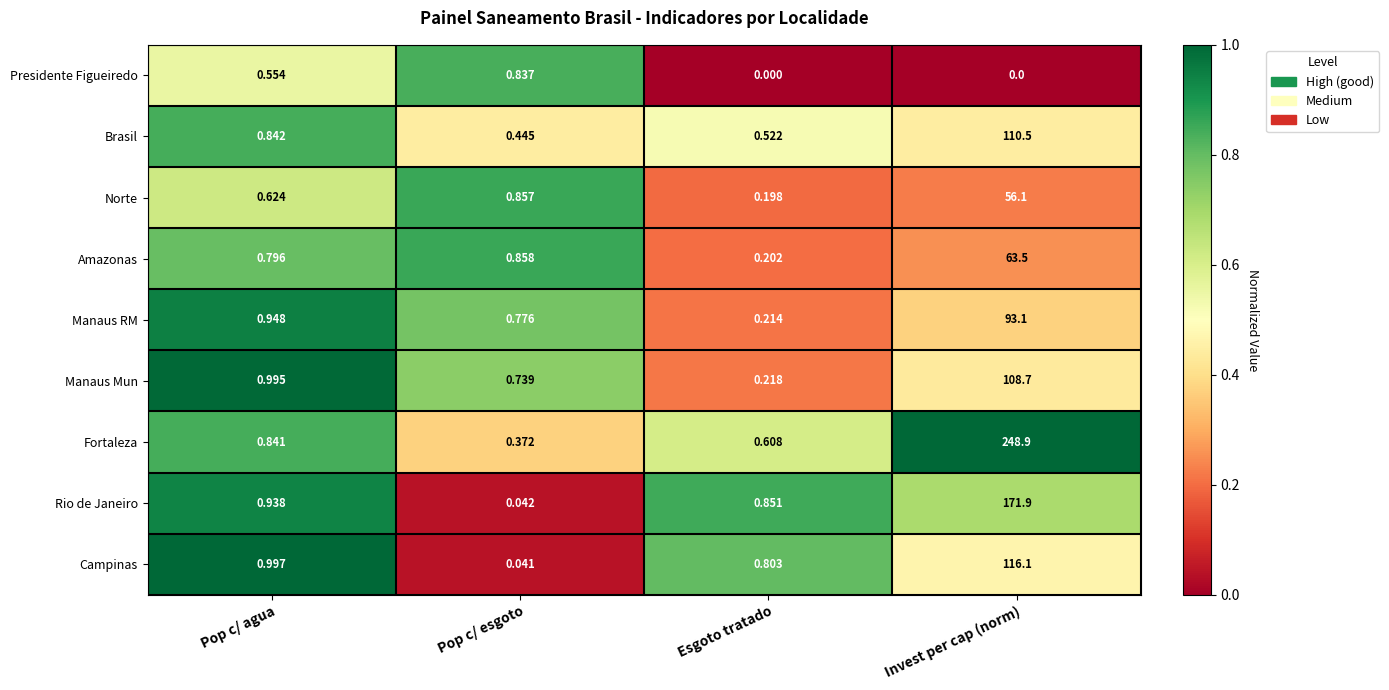

List the series in order of their peak value, lowest first.

Presidente Figueiredo, Norte, Amazonas, Manaus RM, Manaus Mun, Brasil, Campinas, Rio de Janeiro, Fortaleza